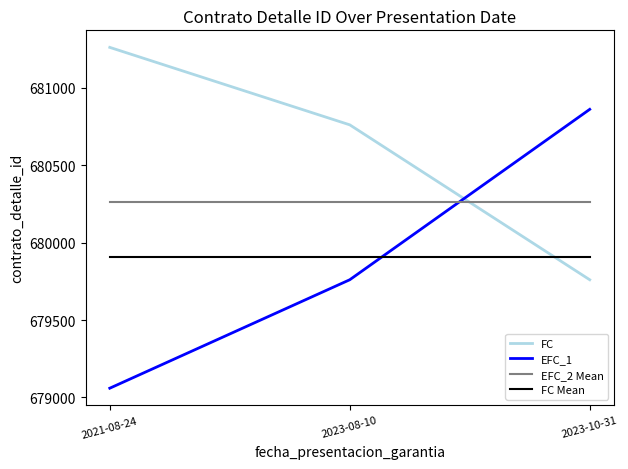

Is the value of FC Mean at 2021-08-24 greater than the value of EFC_2 Mean at 2023-08-10?

No